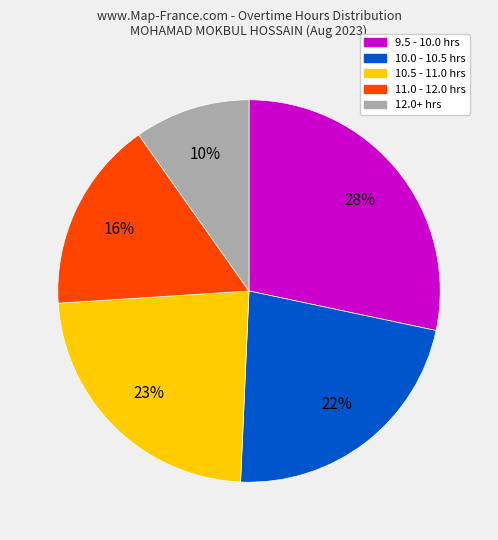

Do 9.5 - 10.0 hrs and 10.0 - 10.5 hrs together represent more than half of the pie?

Yes